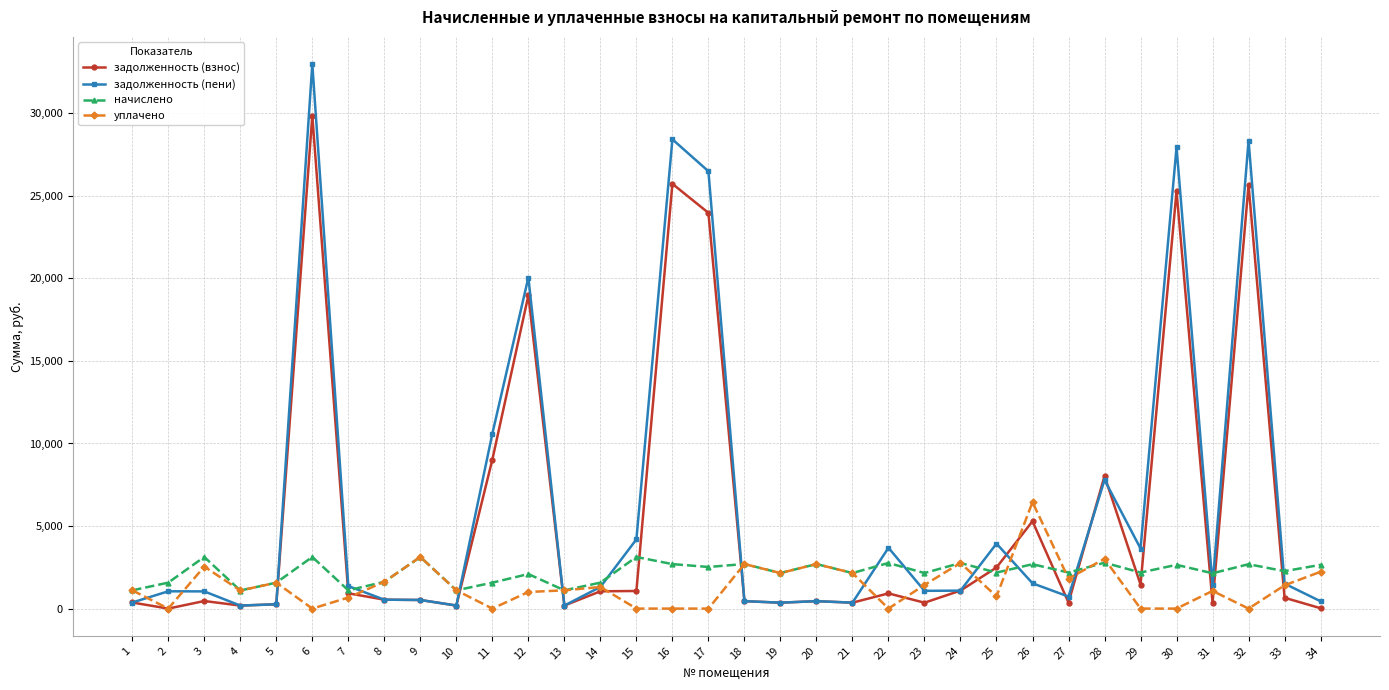

True or false: уплачено has more than 2 interior local peaks.

True